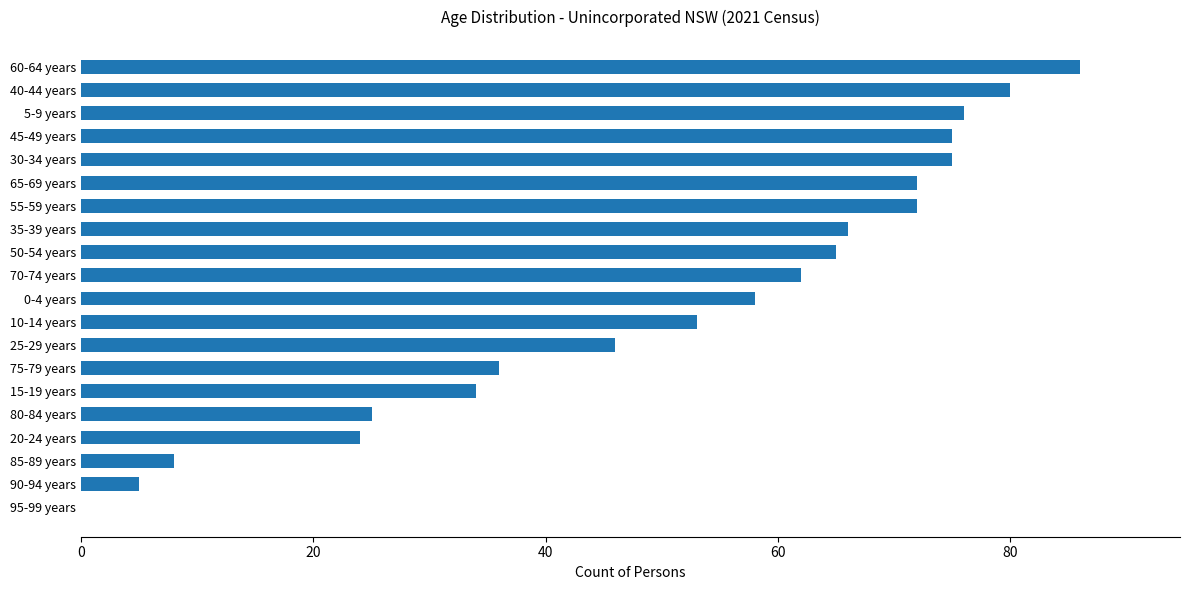

Are the bars horizontal?

Yes